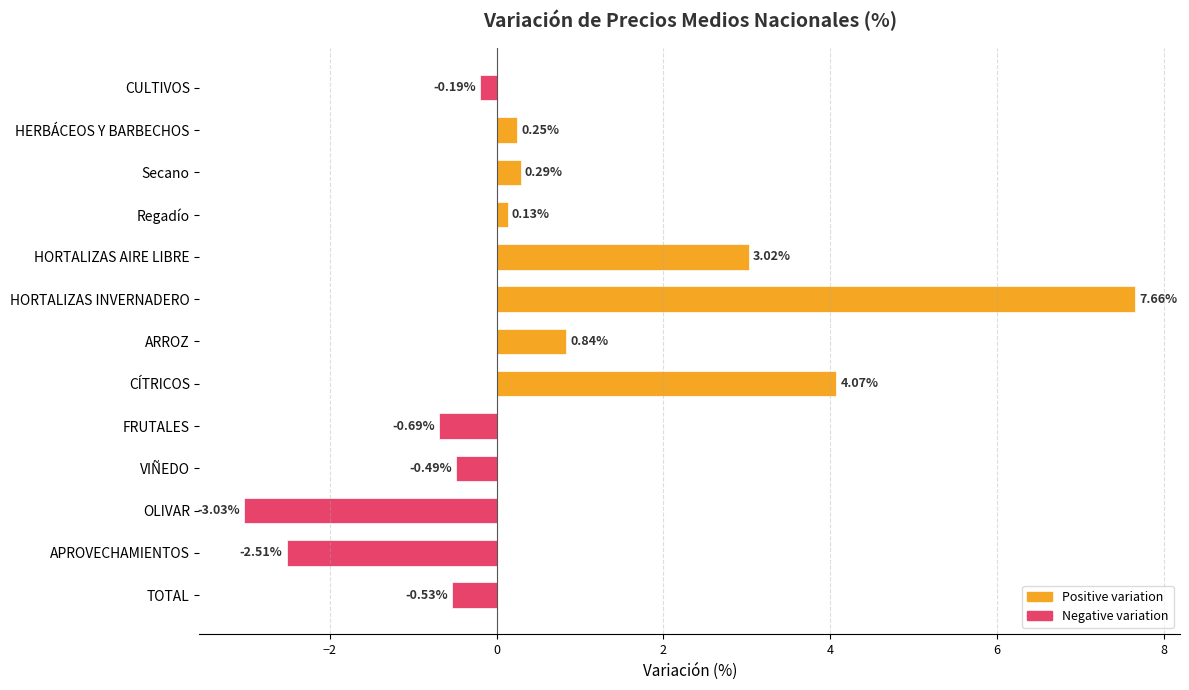

How many positive values are there?

7